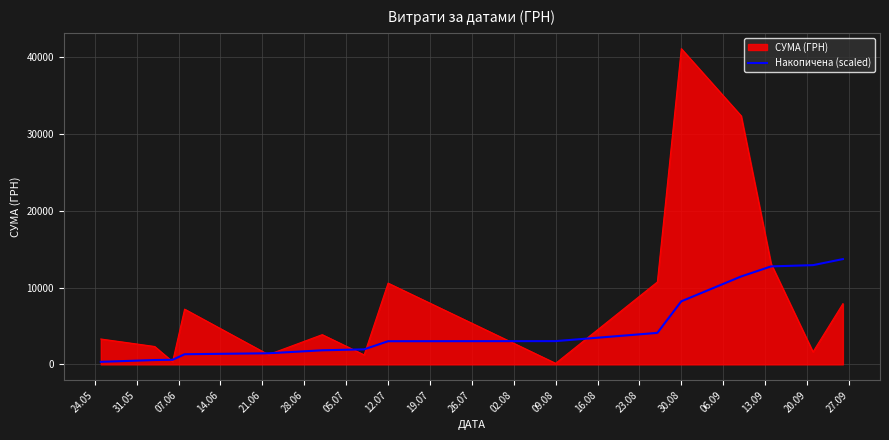

List the series in order of their peak value, lowest first.

Накопичена (scaled), СУМА (ГРН)